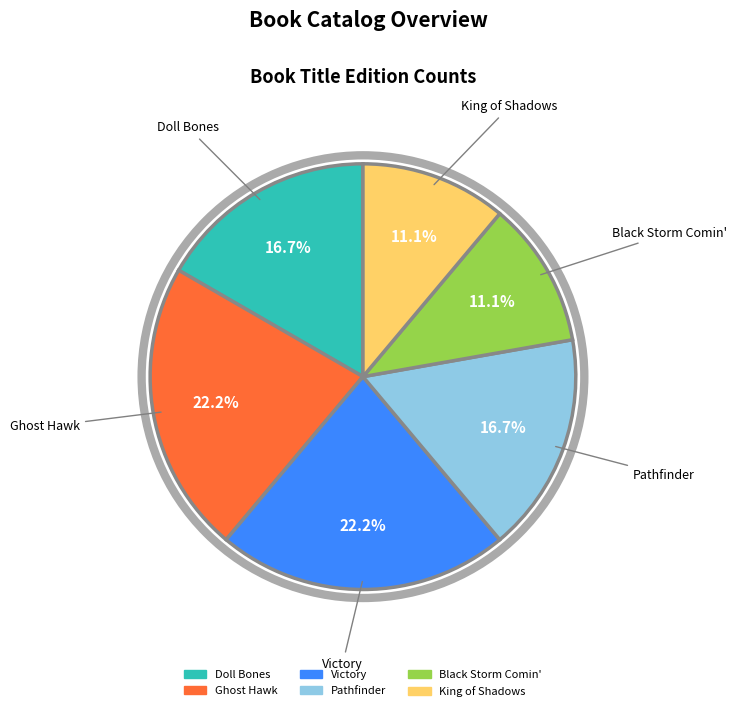

Count the number of slices in the pie.

6